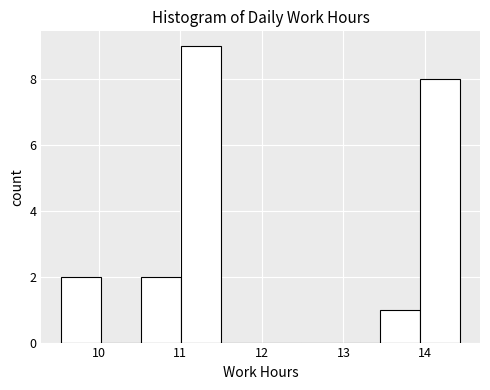

How tall is the bar that spans 13.9 to 14.4 on the x-axis? Neither the bar edges nor the heights are printed on the chart, so give them approximately, as read against the axes.

8